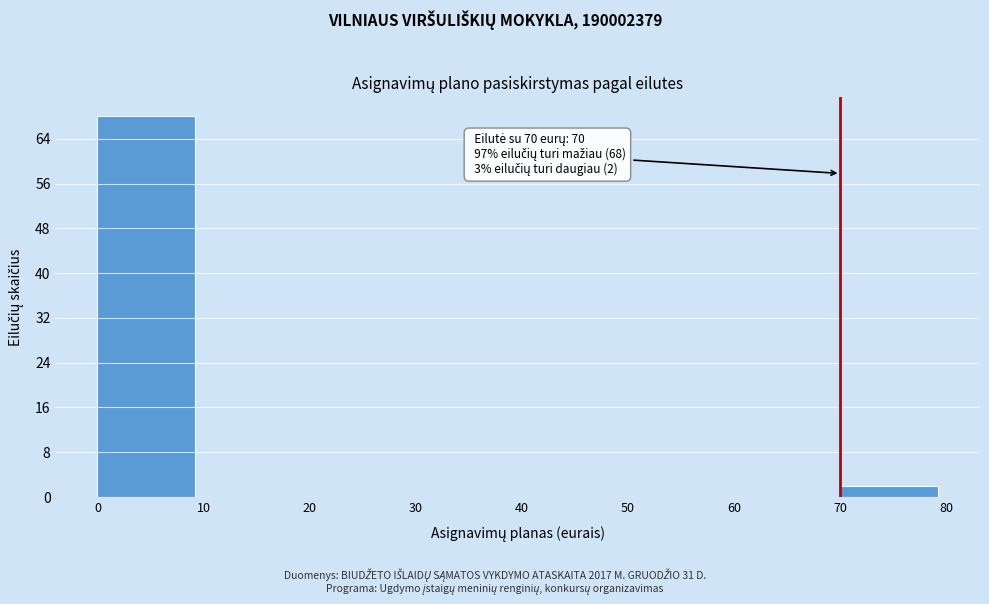

Over which range of the x-axis is the bar tallest?

0 to 10